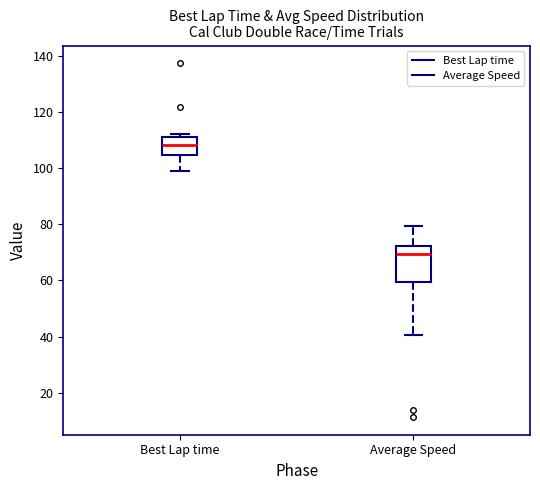

Where does the median line of the box for Average Speed sit on the y-axis? The values are not printed on the chart, so give them approximately, as read against the axis.

70